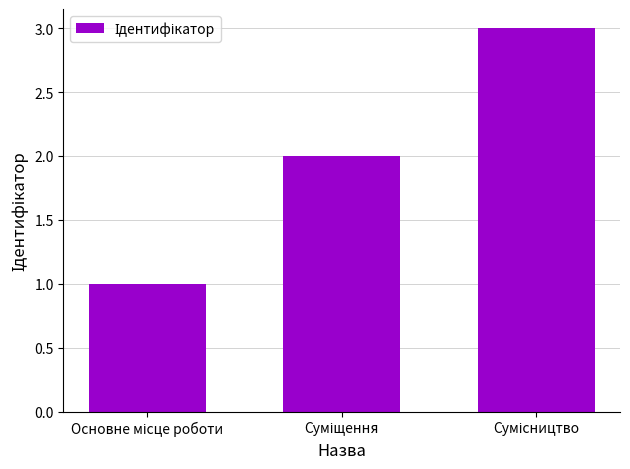

What is the sum of all values?

6